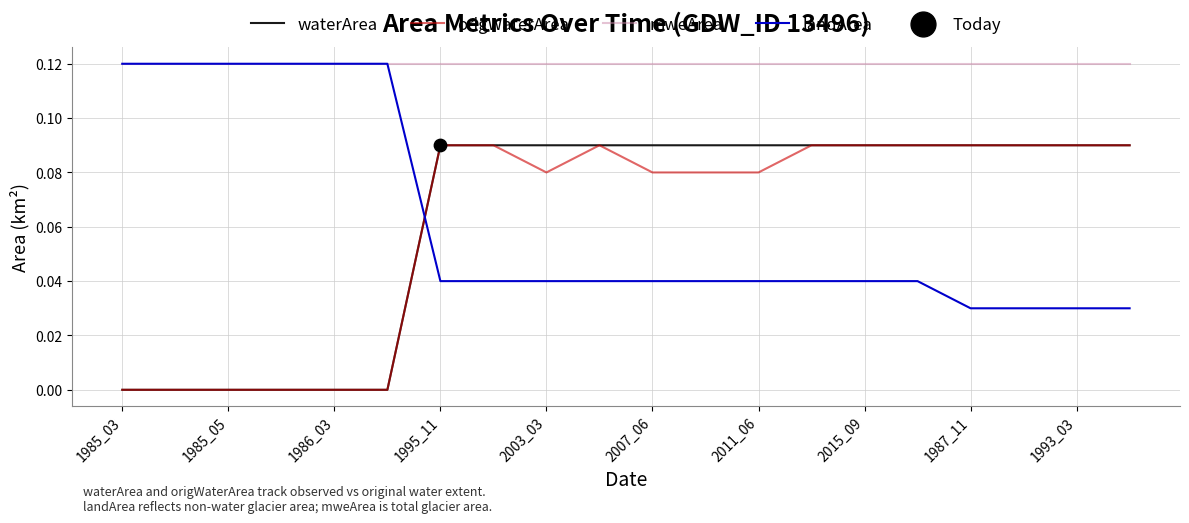

How many times do landArea and origWaterArea cross each other?

1